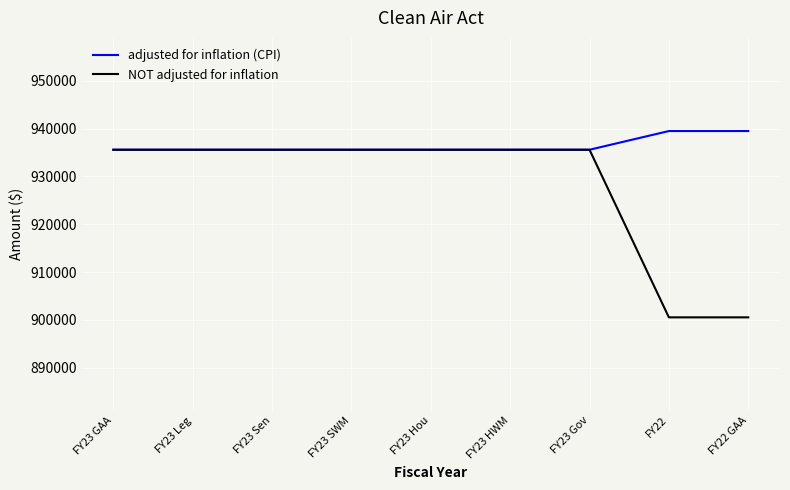

Which series has the widest spread of values?

NOT adjusted for inflation